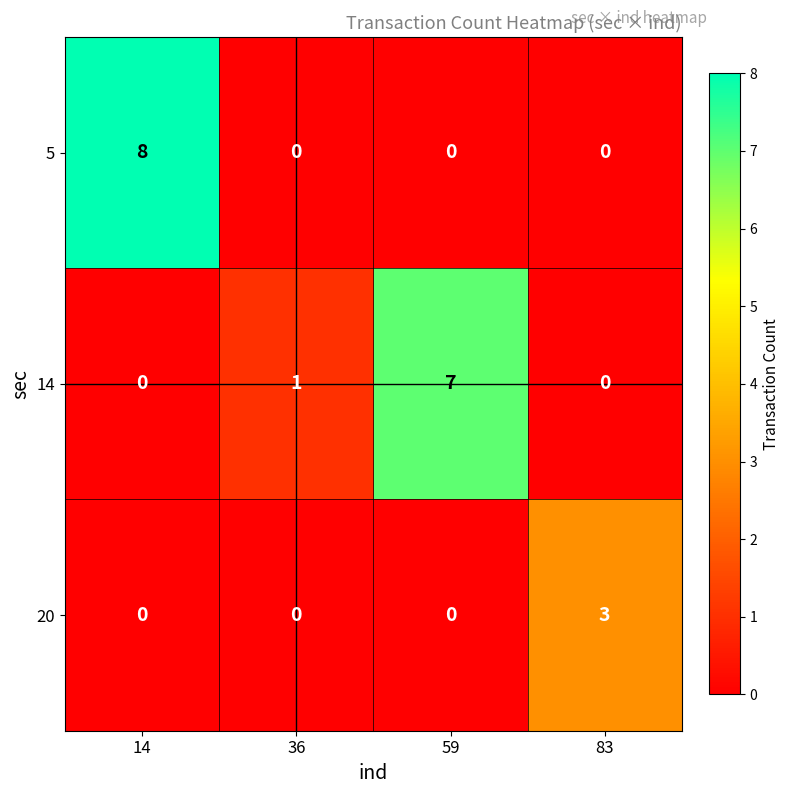

Count the 5 values in the range 0 to 8.

4